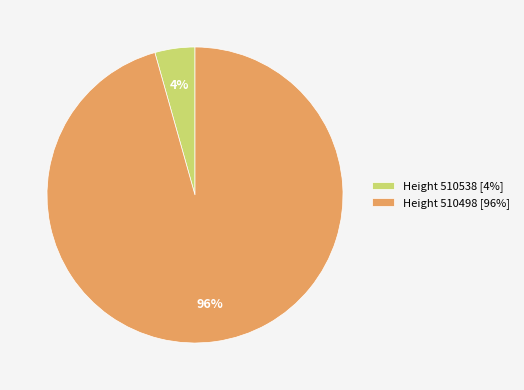

To the nearest percent, what percentage of the pie is Height 510498 [96%]?

96%